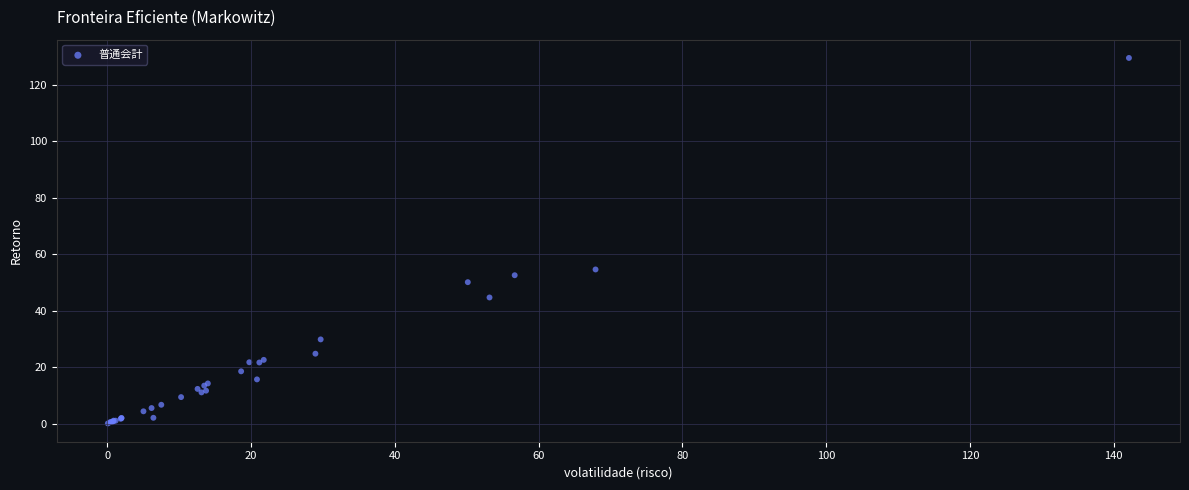

What Y value in the scatter plot is closest to 64?

54.6